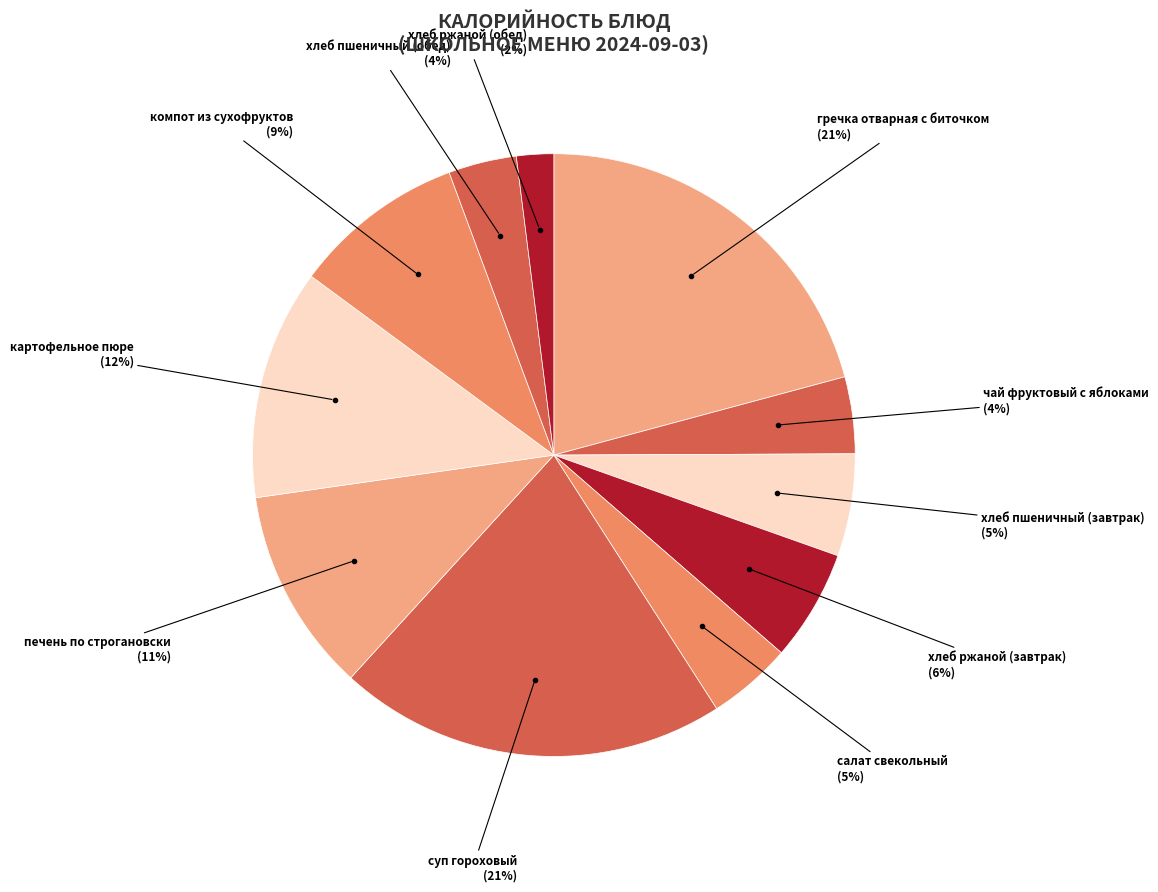

What percentage is the чай фруктовый с яблоками slice, to the nearest percent?

4%